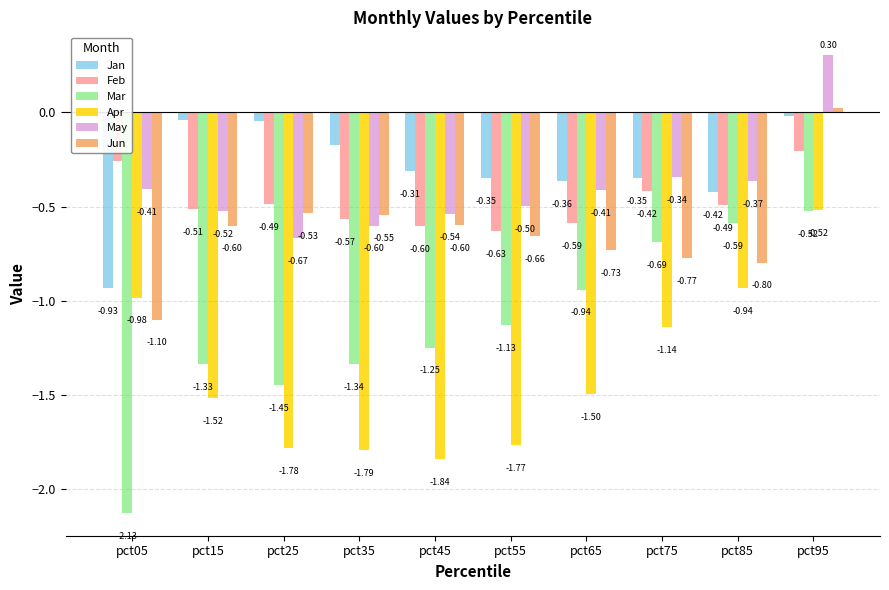

At which category is the sum across all series the highest?

pct95